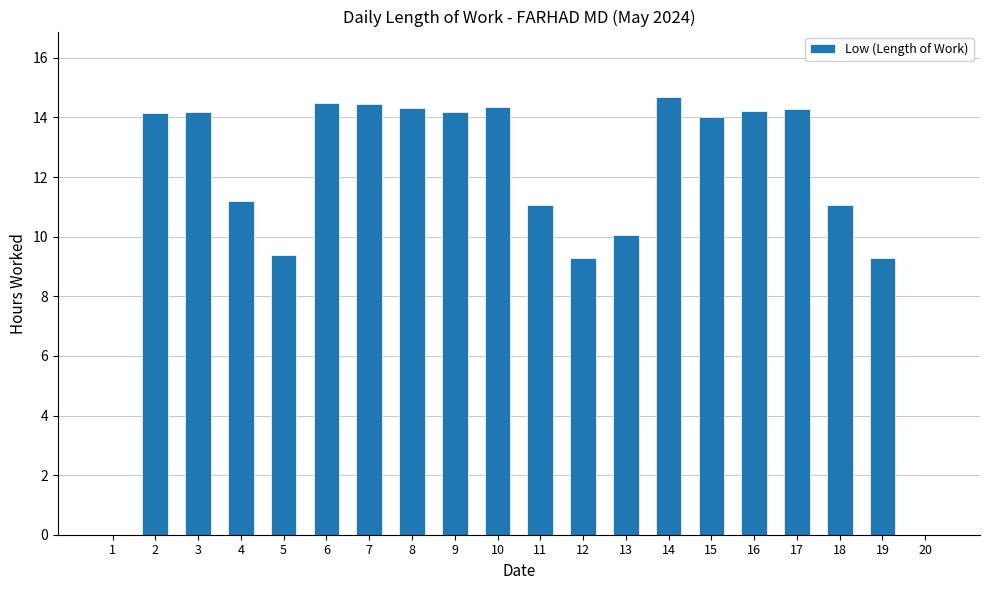

The chart shows a value of 8.0 at 17. True or false?

False